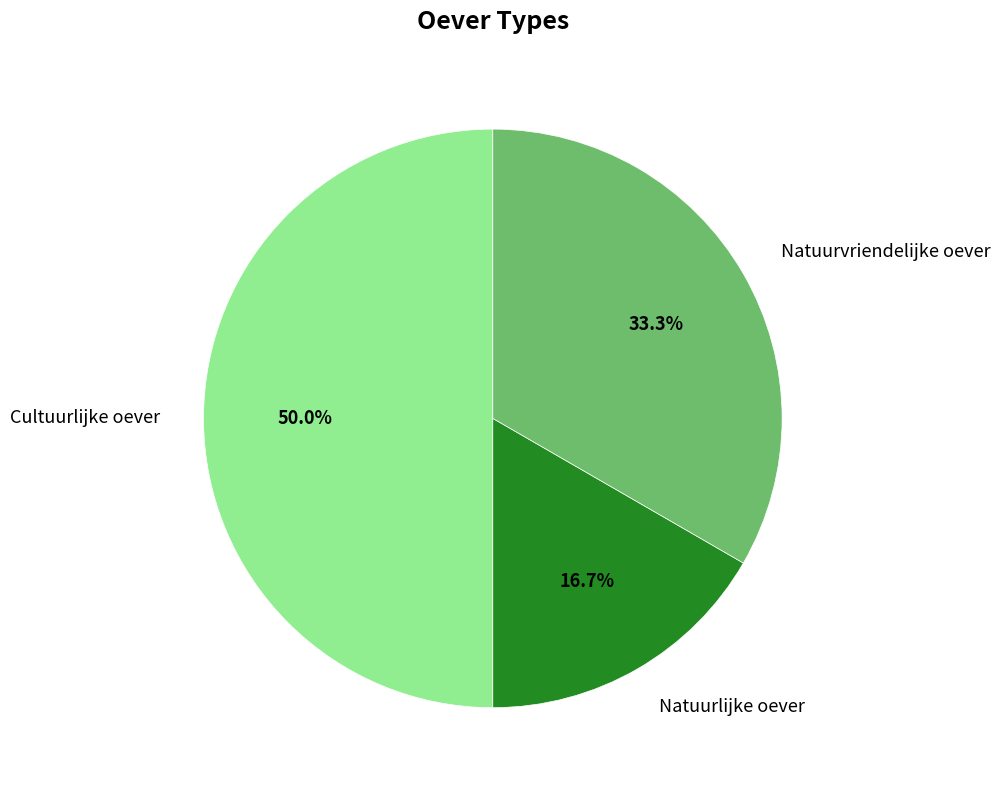

What is the smallest slice in the pie chart?

Natuurlijke oever